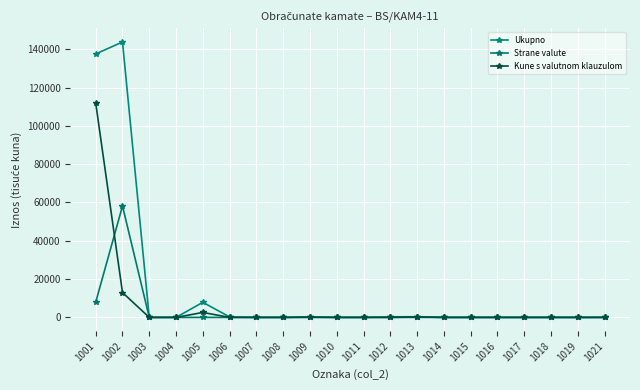

List the series in order of their overall mean, lowest first.

Strane valute, Kune s valutnom klauzulom, Ukupno